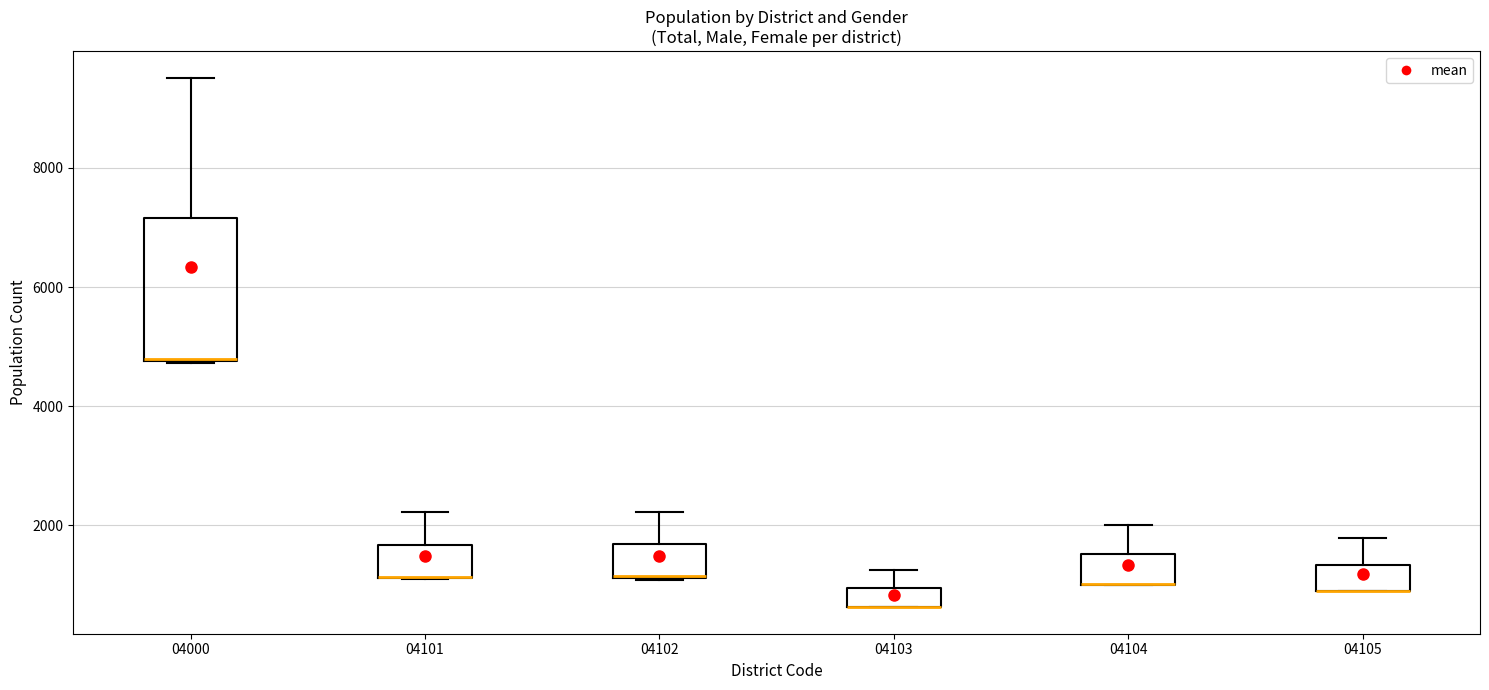

Where does the upper whisker of the box at x = 04104 end on the y-axis? The values are not printed on the chart, so give them approximately, as read against the axis.

2000